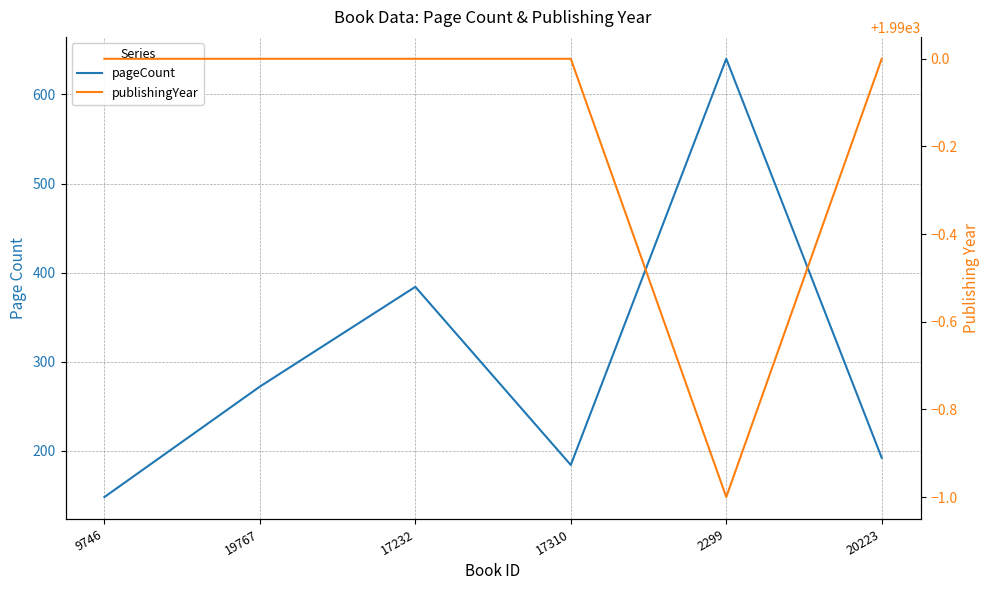

What position from the right is 17310?

3